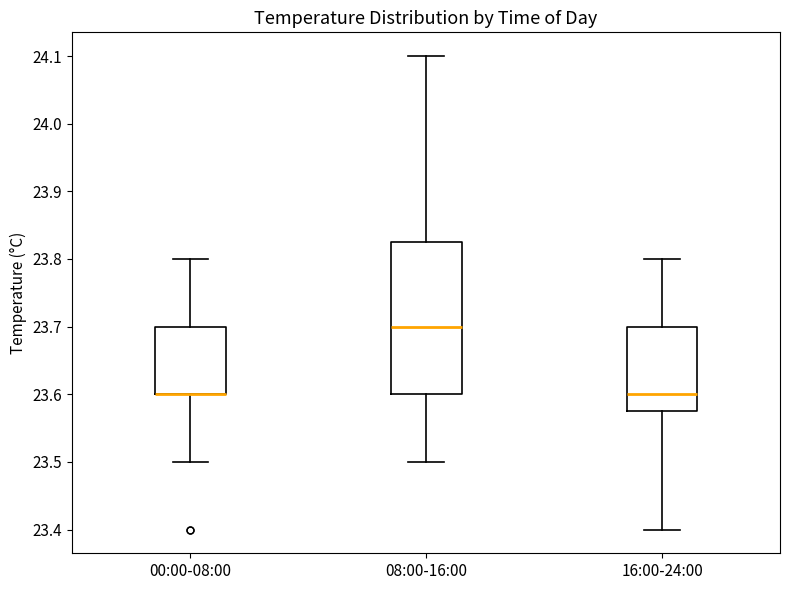

Where is the lower edge of the box for 08:00-16:00 on the y-axis? The values are not printed on the chart, so give them approximately, as read against the axis.

23.60